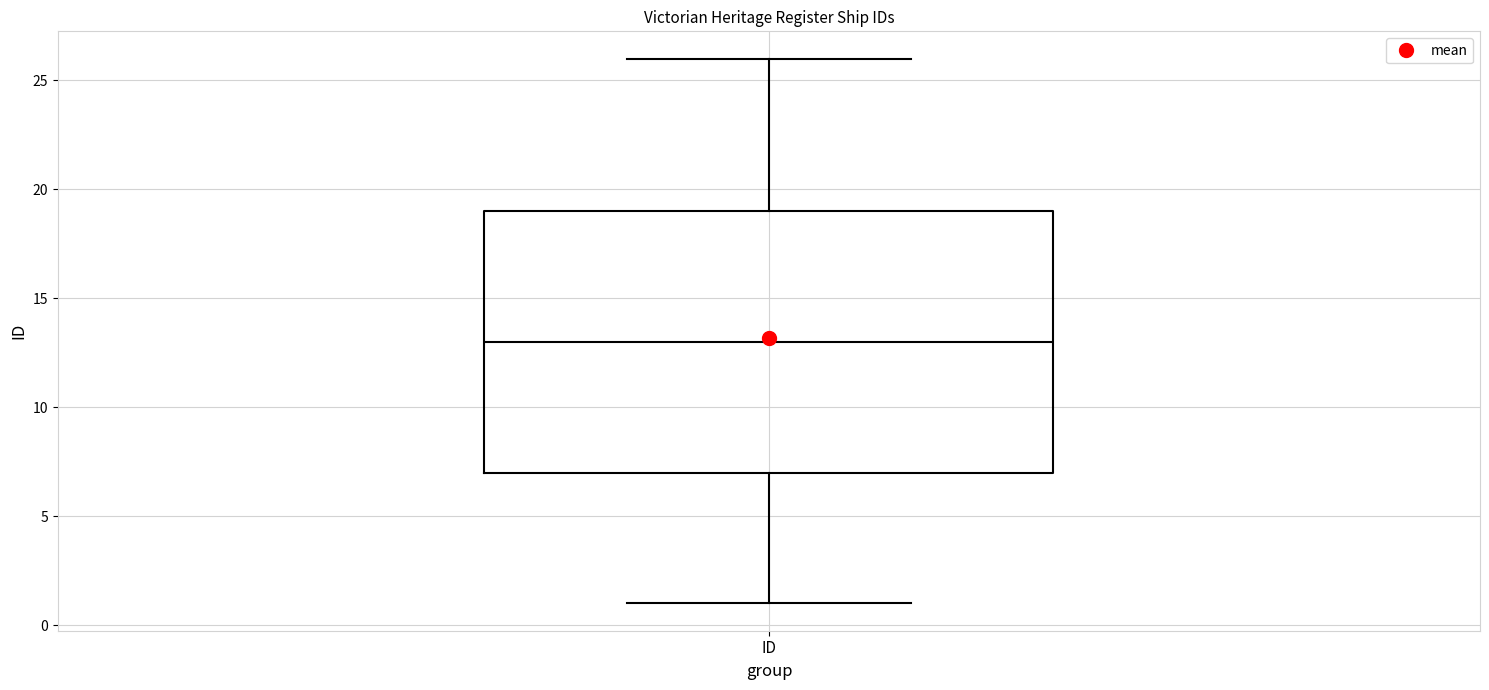

Where does the median line of the box for ID sit on the y-axis? The values are not printed on the chart, so give them approximately, as read against the axis.

13